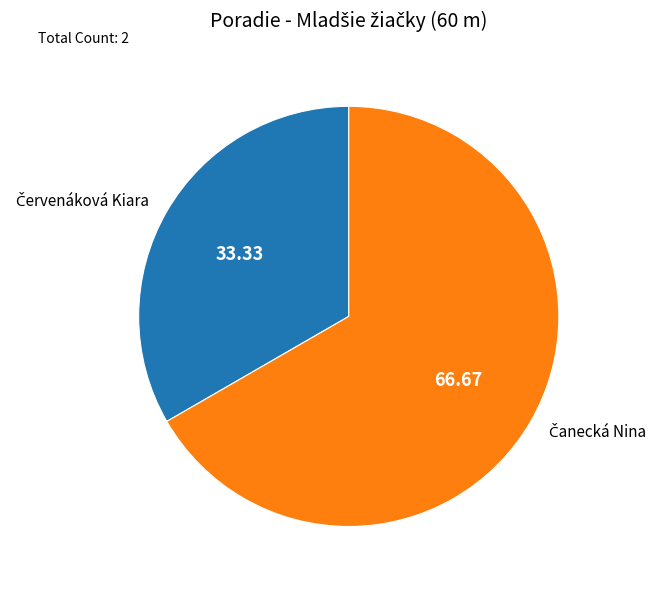

How many segments does this pie chart have?

2